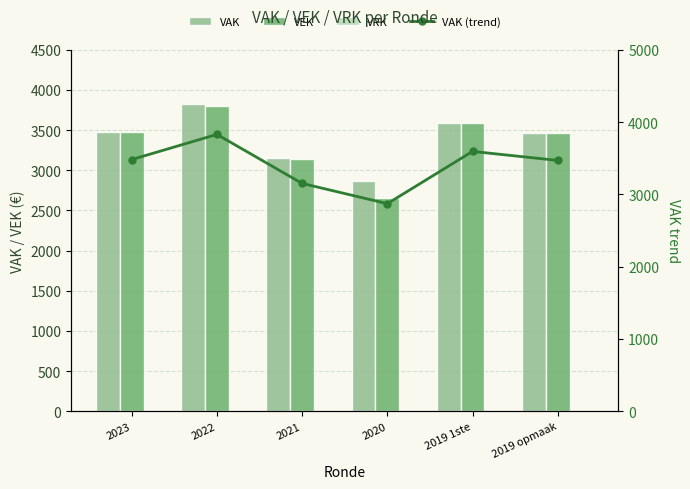

Is it true that VAK equals 5687 at 2022?

False